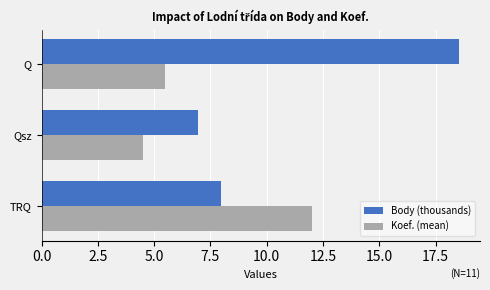

What is the sum of all Koef. (mean) values?

22.0